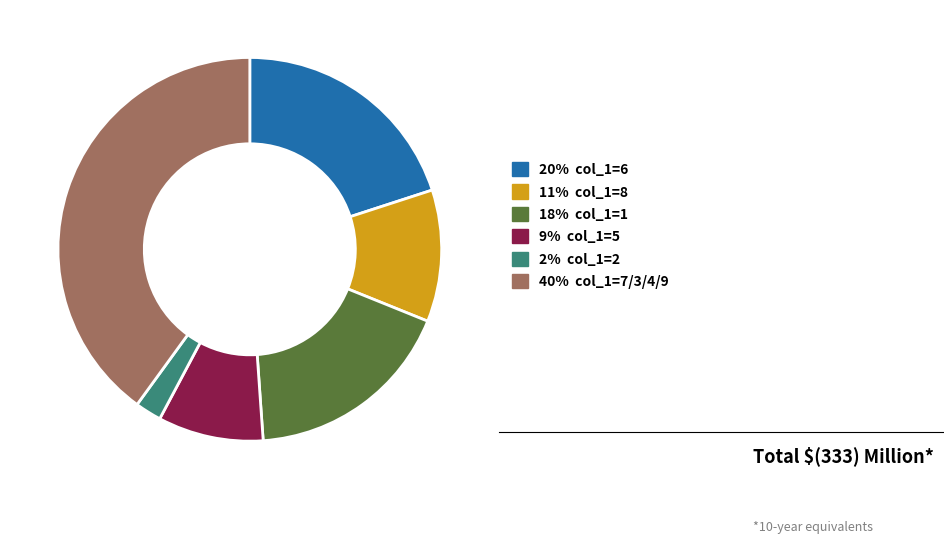

Is there any slice that represents more than half of the pie?

No